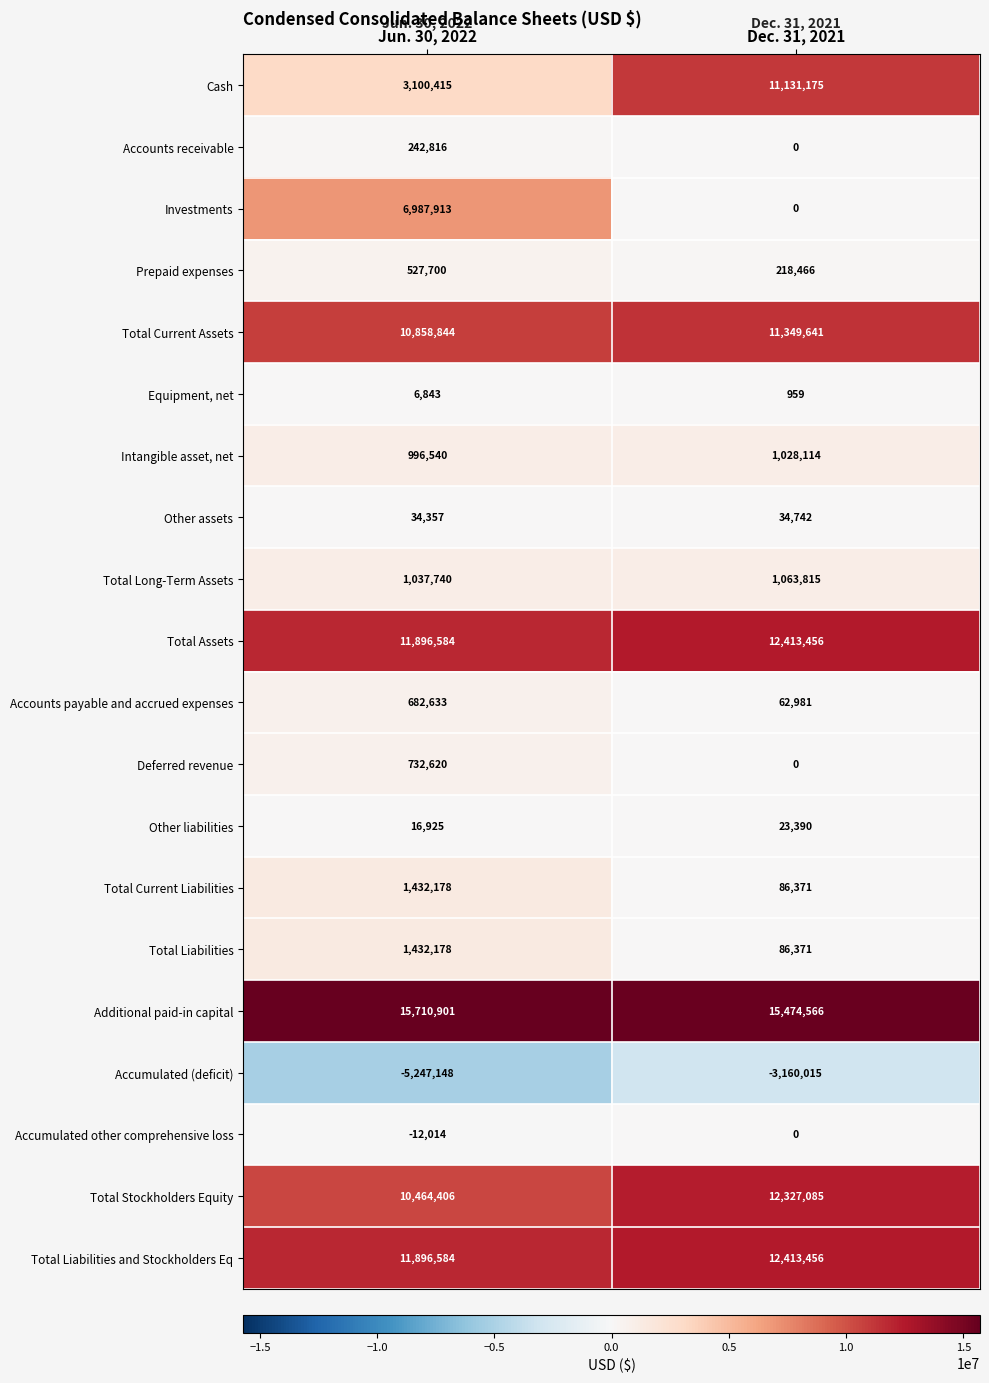

What is the sum of all Accumulated other comprehensive loss values?

-12014